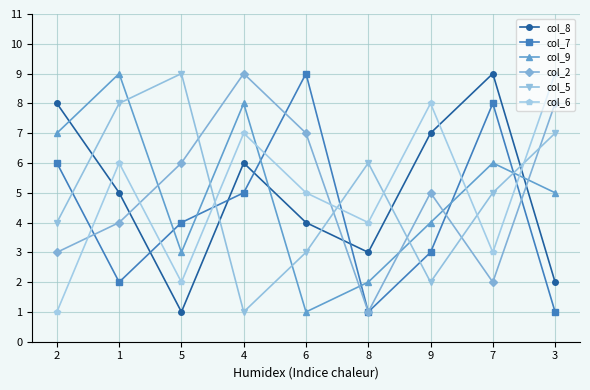

The value of col_2 at 6 is 7. True or false?

True